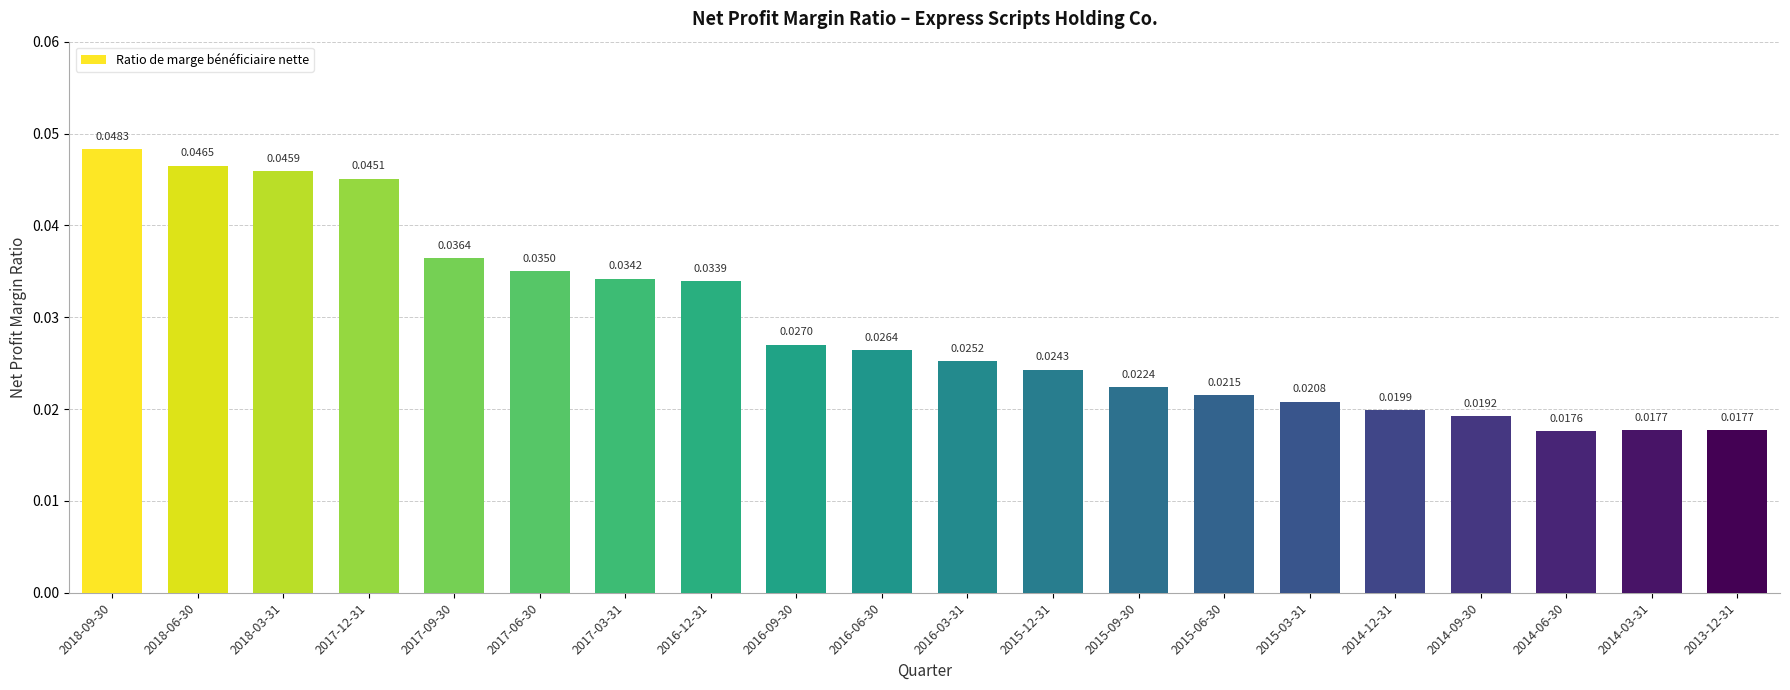

Which has a higher value, 2015-03-31 or 2018-03-31?

2018-03-31